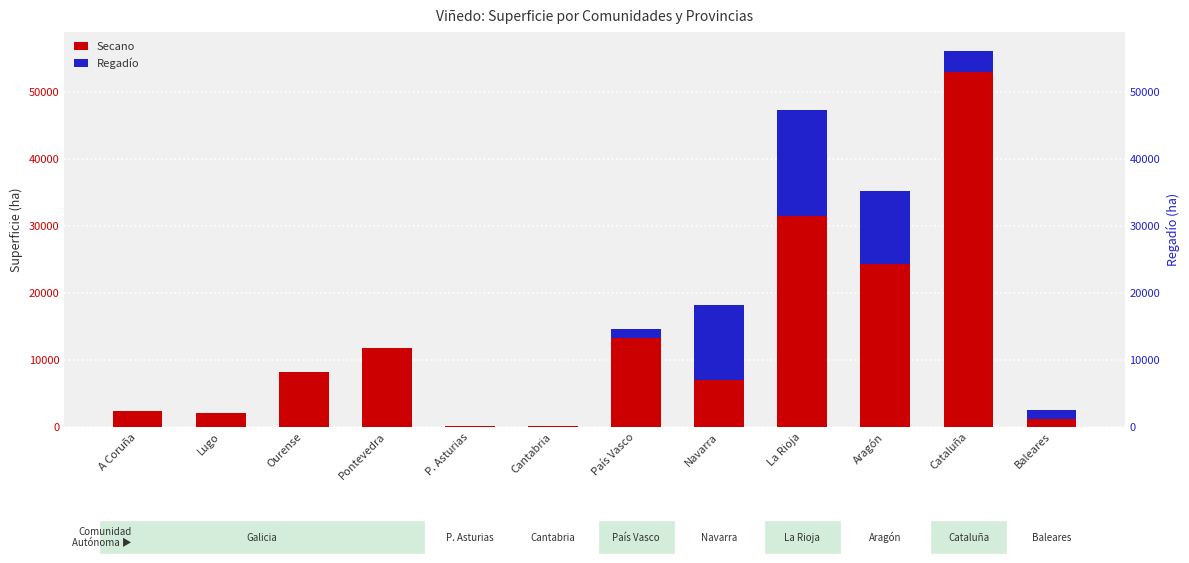

What is the value of the Regadío bar at the 8th from the left?

11166